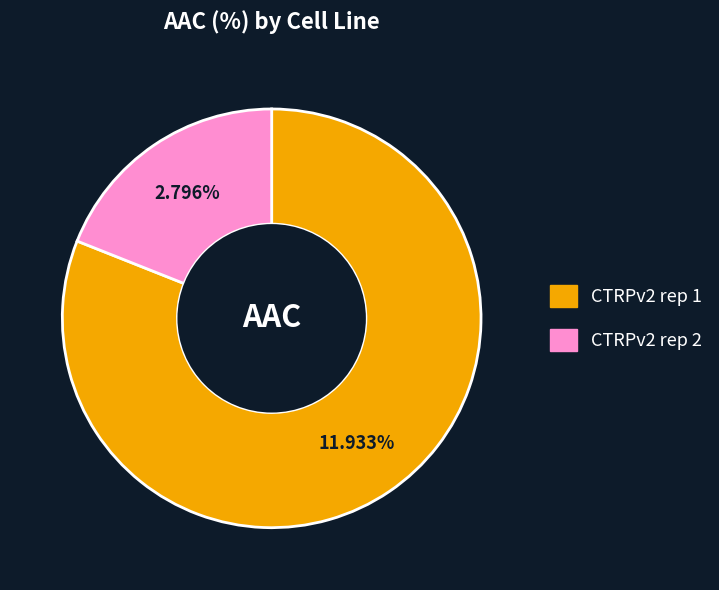

To the nearest percent, what portion does CTRPv2 rep 2 represent?

19%